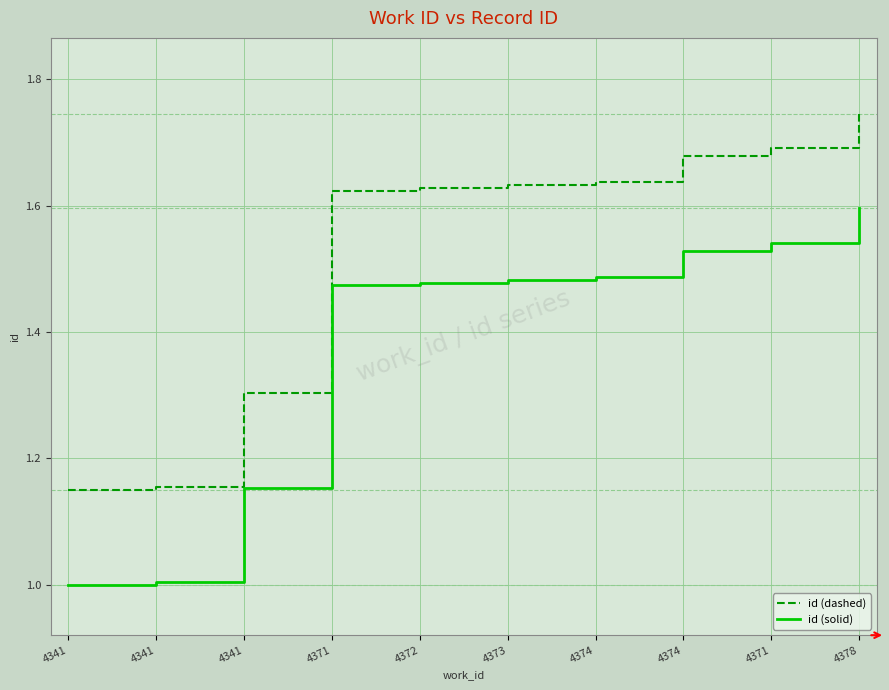

What are all the series names shown in the legend?

id (dashed), id (solid)